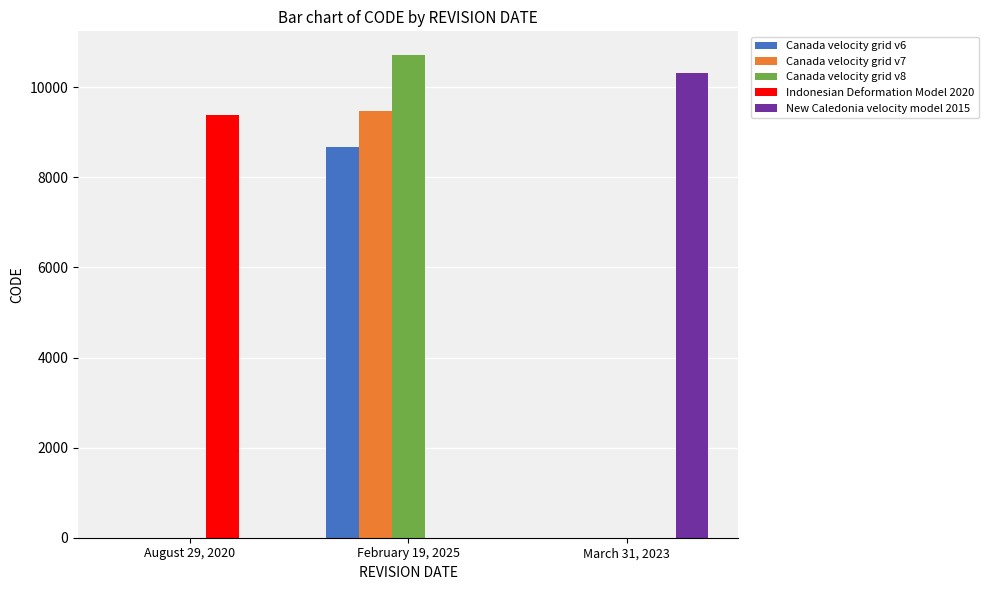

Which label corresponds to the largest value in the chart?

February 19, 2025